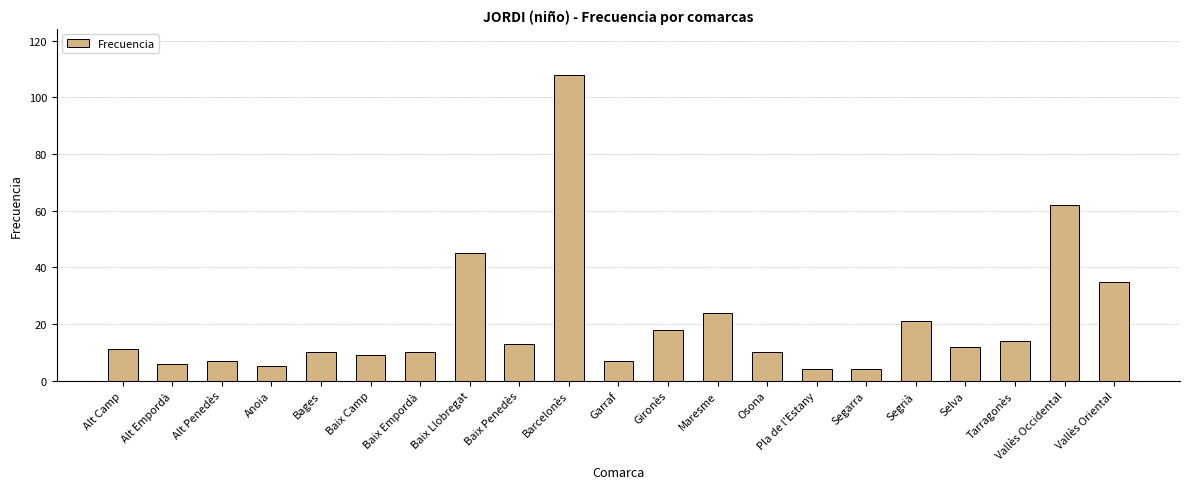

What is the difference between the maximum and minimum values?

104